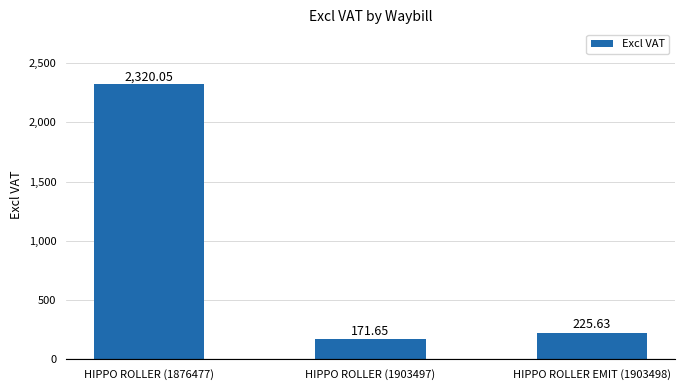

What is the difference between the maximum and minimum values?

2148.4